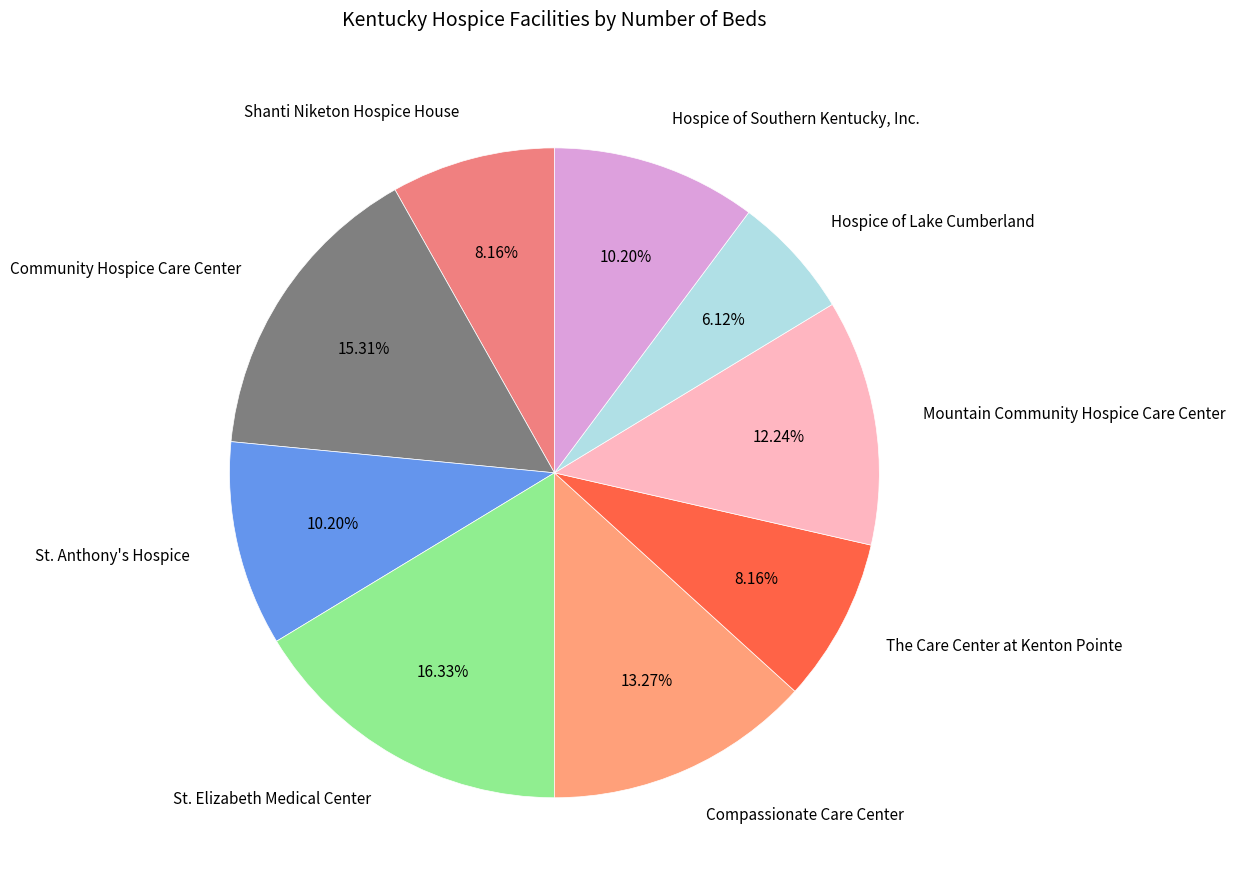

How much of the chart is everything except Compassionate Care Center?

86.7%